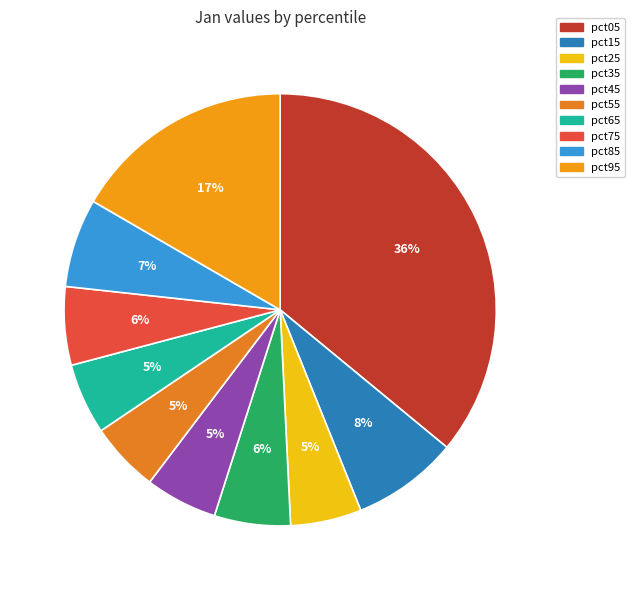

The pct65 slice represents 5% of the pie. True or false?

True